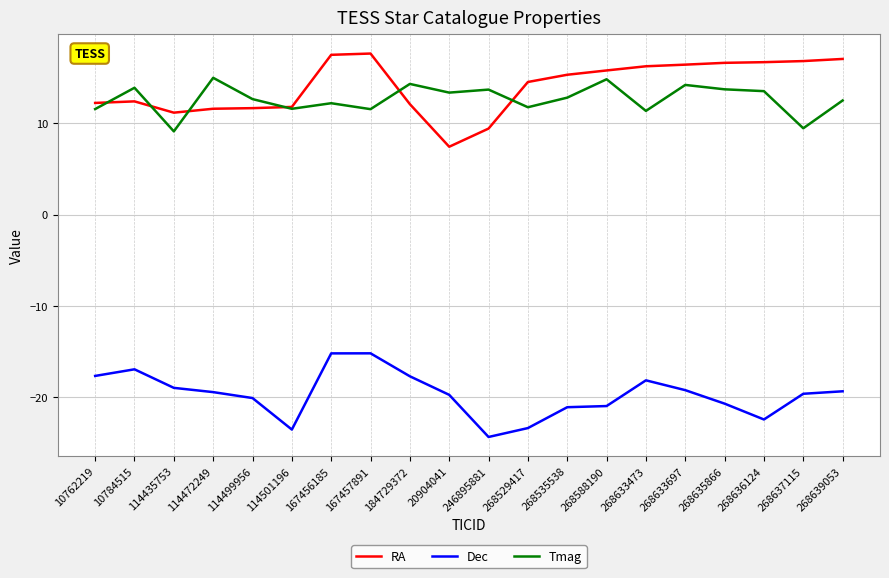

Which series has the widest spread of values?

RA